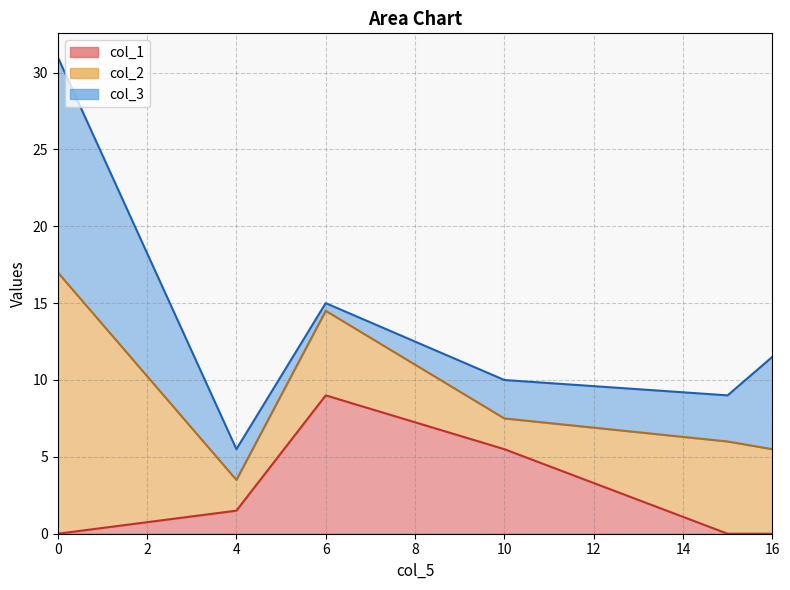

The col_1 series shows 2.2 at 4. True or false?

False